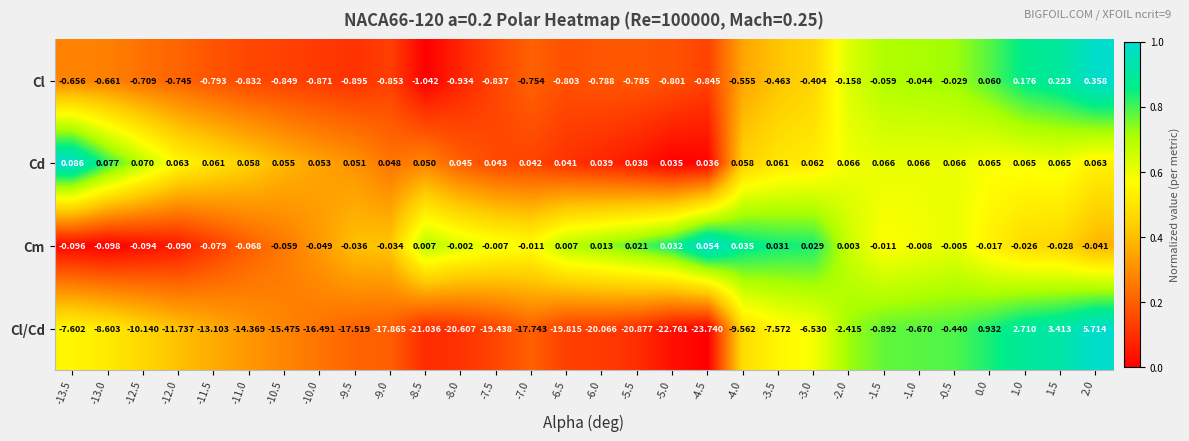

What is the total value across all series at -13.0?

-9.3